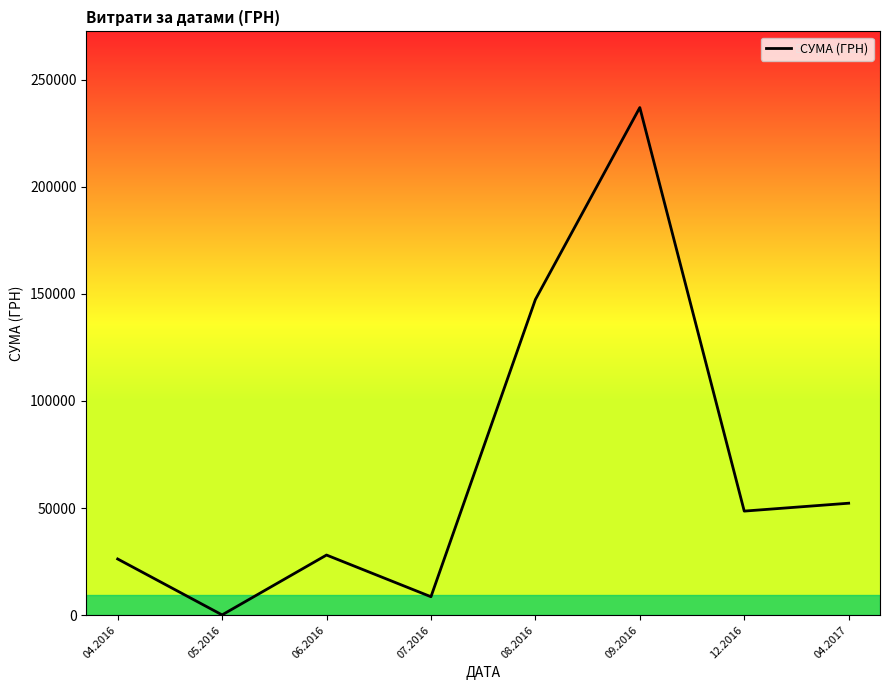

Is it true that the value at 08.2016 is 211042.7?

False